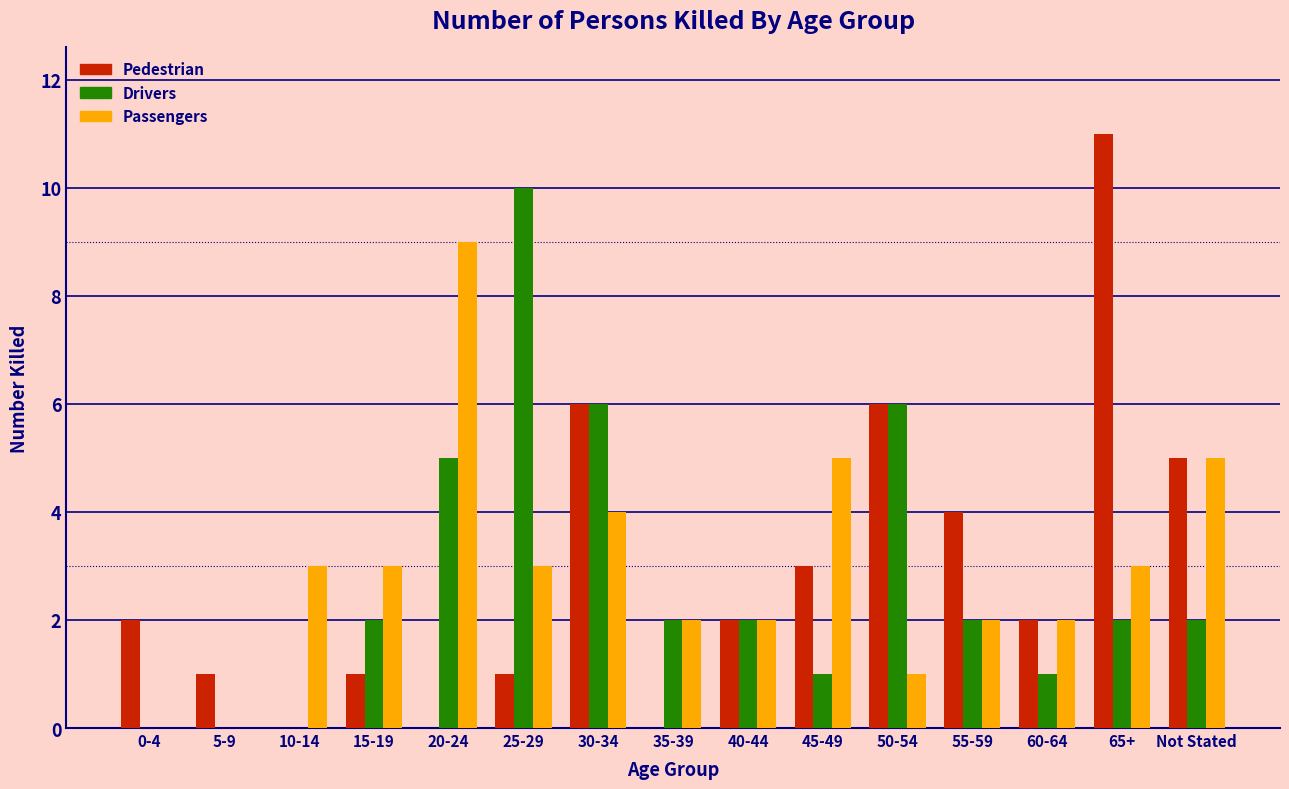

What is the maximum value shown in the chart?

11